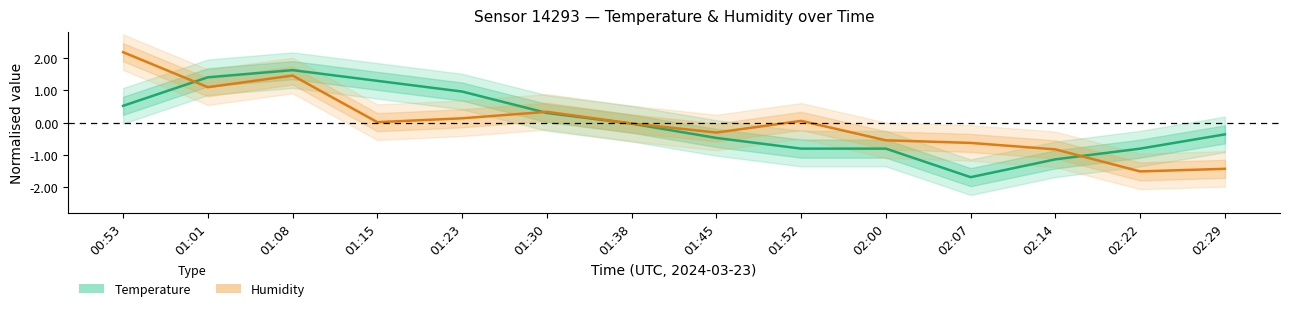

True or false: Humidity has a value of 0.0 at 01:15.

True